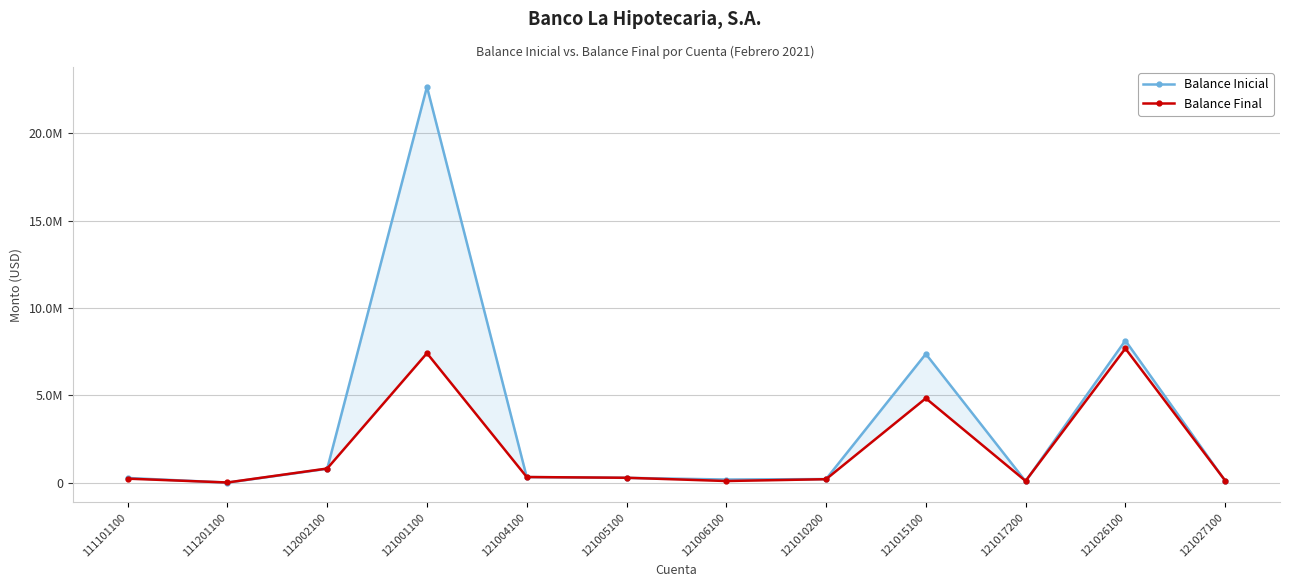

Where is Balance Inicial nearest to the value 11337582?

121026100